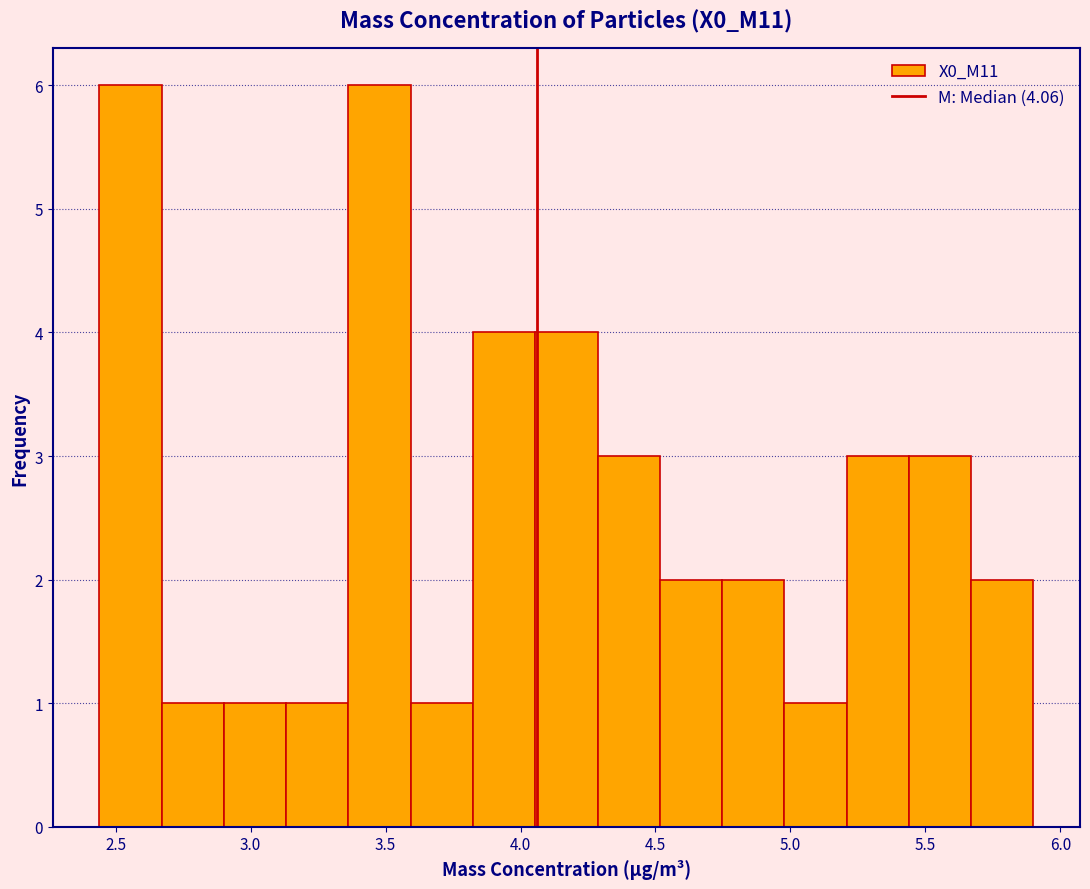

Reading left to right, list every bar in this chart as the range it spans on the x-axis followed by its height. Neither the bar edges nor the heights are printed on the chart, so give them approximately, as read against the axes.

2.45 to 2.65: 6
2.65 to 2.90: 1
2.90 to 3.15: 1
3.15 to 3.35: 1
3.35 to 3.60: 6
3.60 to 3.80: 1
3.80 to 4.05: 4
4.05 to 4.30: 4
4.30 to 4.50: 3
4.50 to 4.75: 2
4.75 to 5.00: 2
5.00 to 5.20: 1
5.20 to 5.45: 3
5.45 to 5.65: 3
5.65 to 5.90: 2